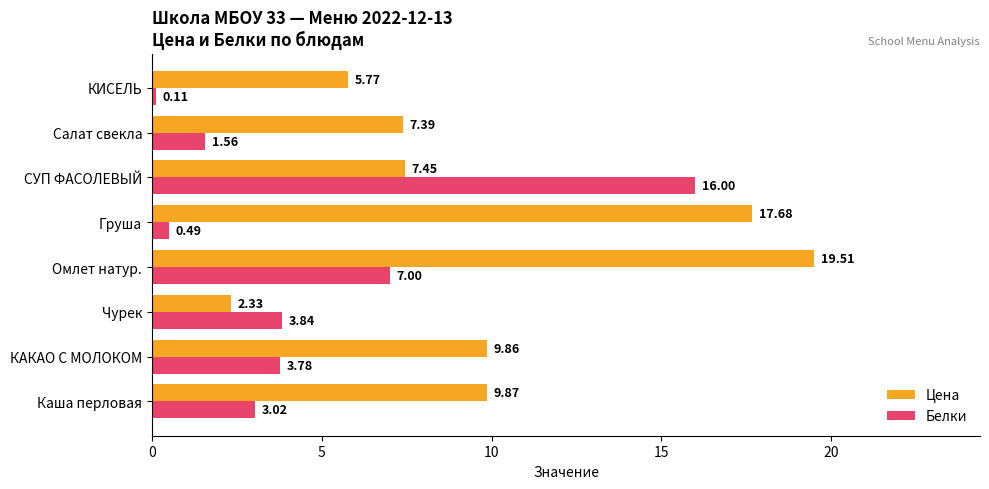

Which series changed the most between Салат свекла and КИСЕЛЬ?

Цена